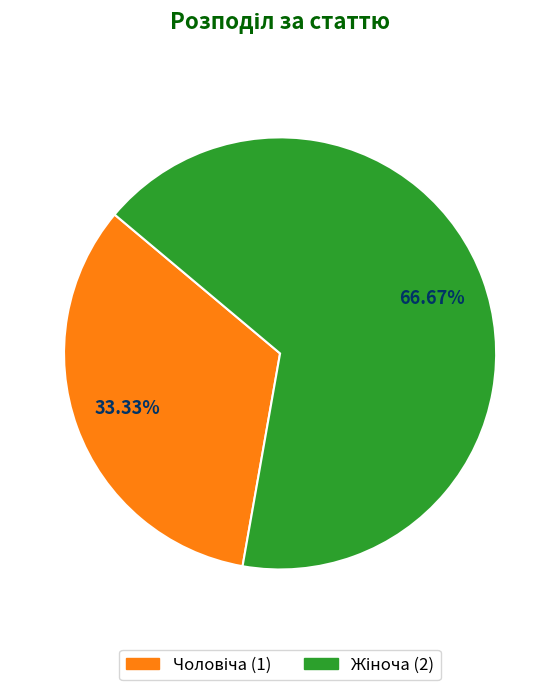

Is there a majority slice in this chart?

Yes